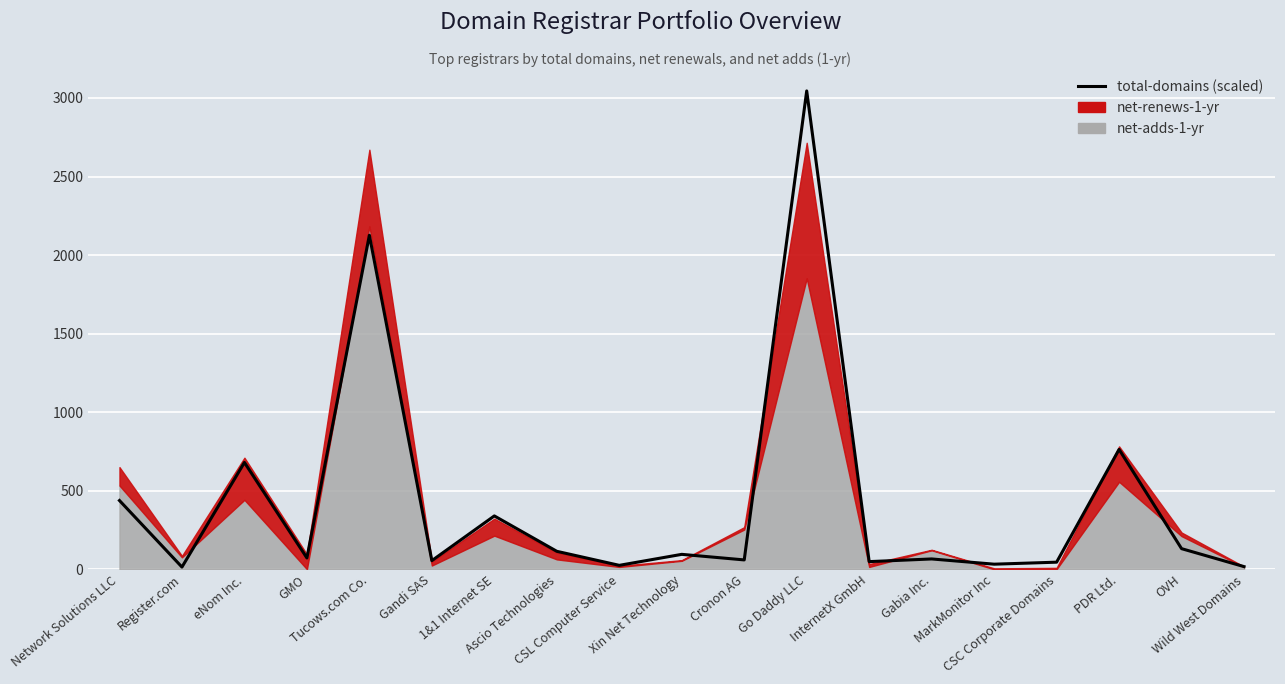

List the labels in order of value, smallest first.

Register.com, Wild West Domains, CSL Computer Service, MarkMonitor Inc, CSC Corporate Domains, InternetX GmbH, Gandi SAS, Cronon AG, Gabia Inc., GMO, Xin Net Technology, Ascio Technologies, OVH, 1&1 Internet SE, Network Solutions LLC, eNom Inc., PDR Ltd., Tucows.com Co., Go Daddy LLC